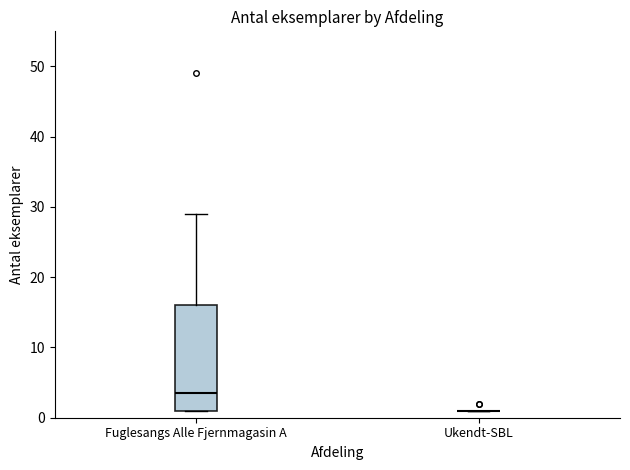

Reading left to right, read every box against the y-axis: the position of its median line, the range the box covers, and the ends of its whiskers. The values are not printed on the chart, so give them approximately, as read against the axis.

Fuglesangs Alle Fjernmagasin A: median 4, box 1 to 16, whiskers 1 to 29
Ukendt-SBL: box collapsed to a line at 1, whiskers 1 to 1